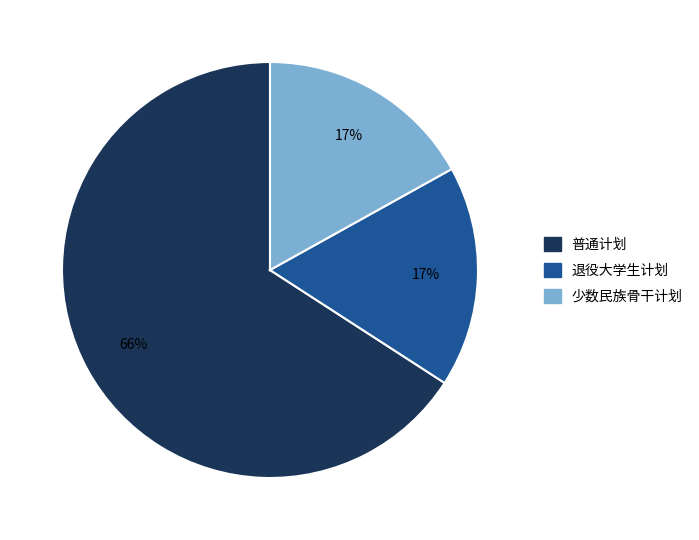

How many segments does this pie chart have?

3